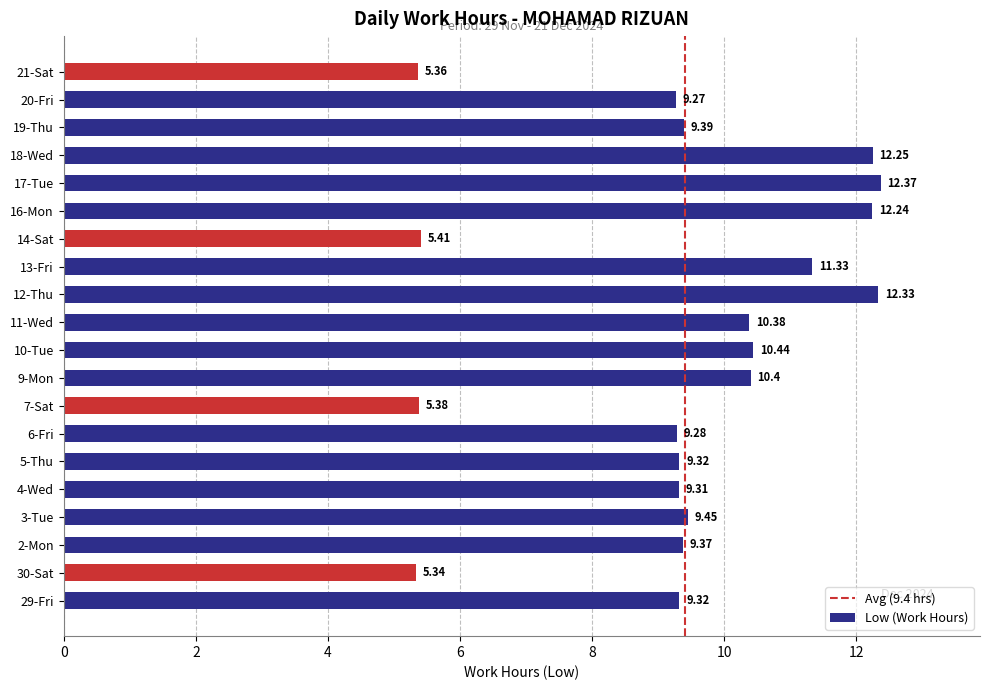

Between 11-Wed and 13-Fri, which is larger?

13-Fri